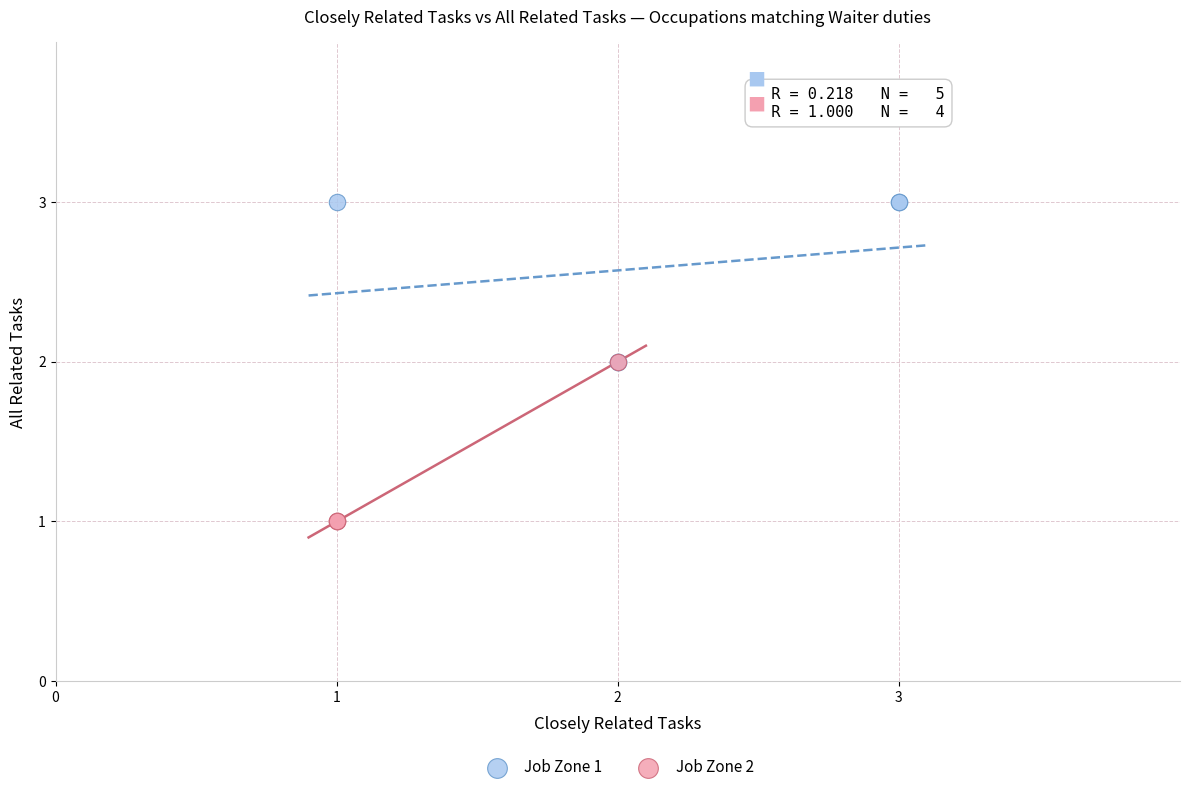

Which series contains the lowest Y value?

Job Zone 2